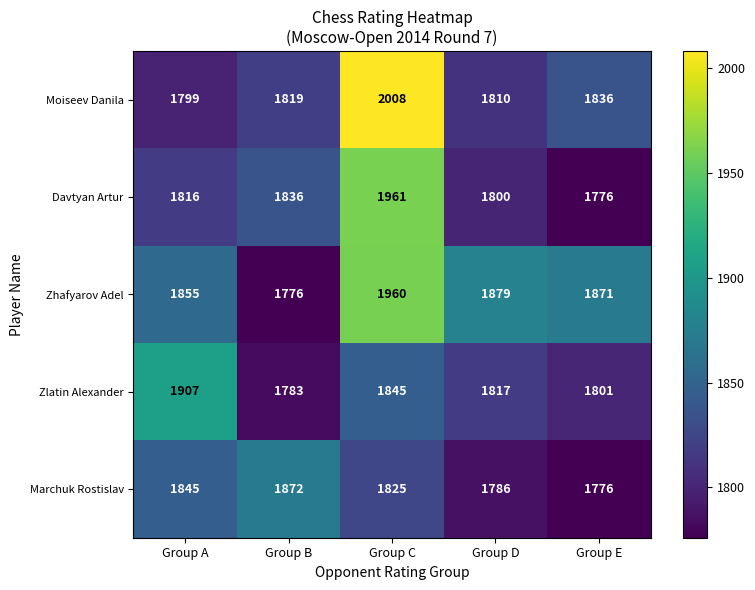

Read the Zhafyarov Adel value at Group B, to the nearest 5.

1775